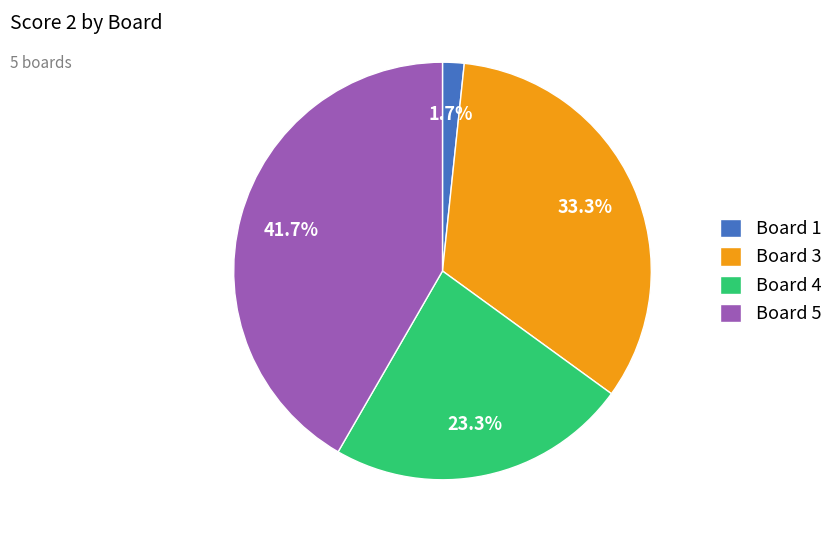

How many segments does this pie chart have?

4